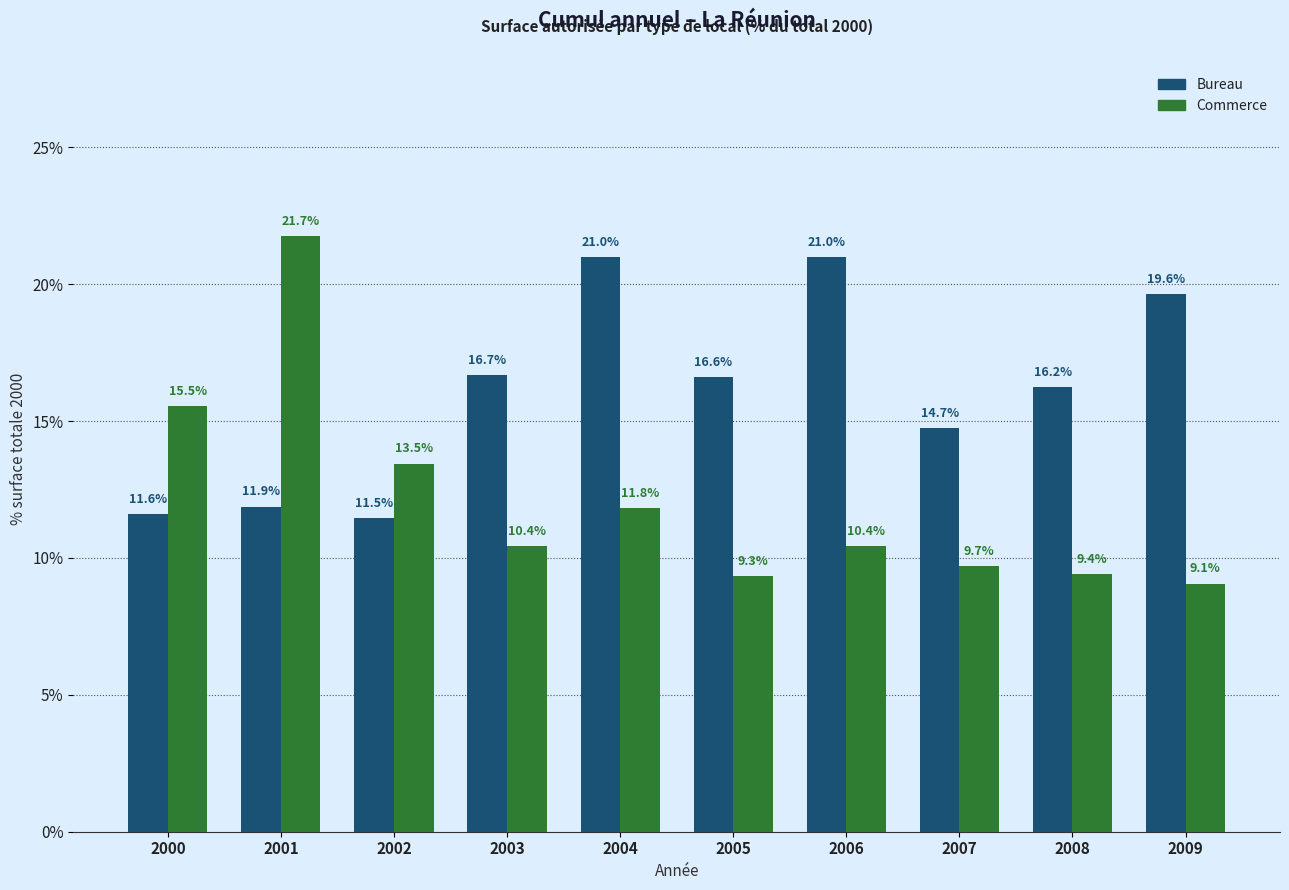

Which series has the widest spread of values?

Commerce